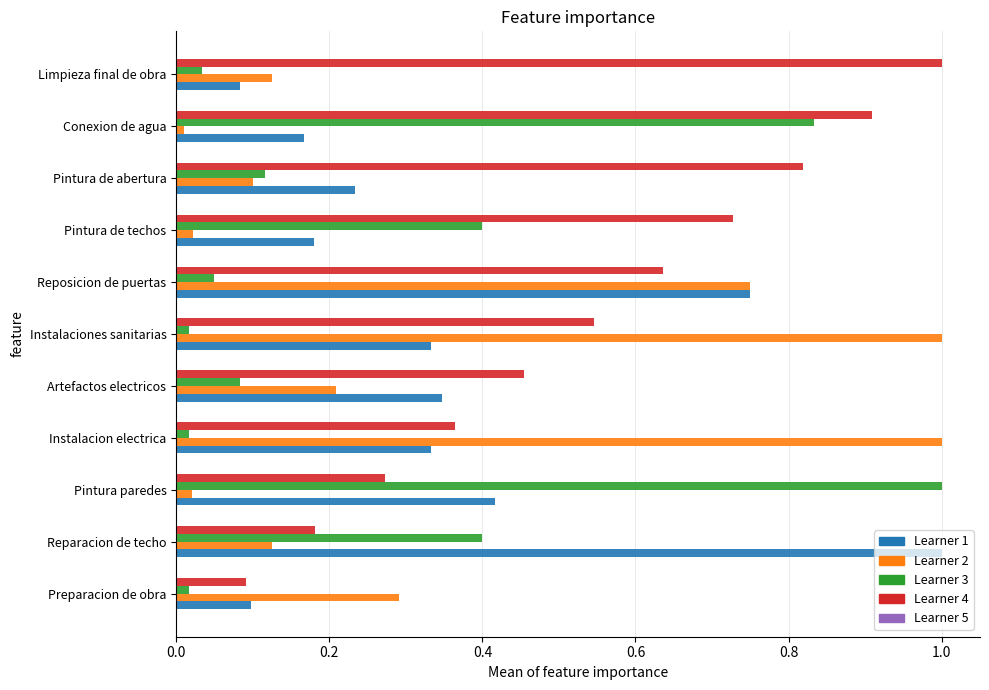

What is the maximum value shown in the chart?

1.0